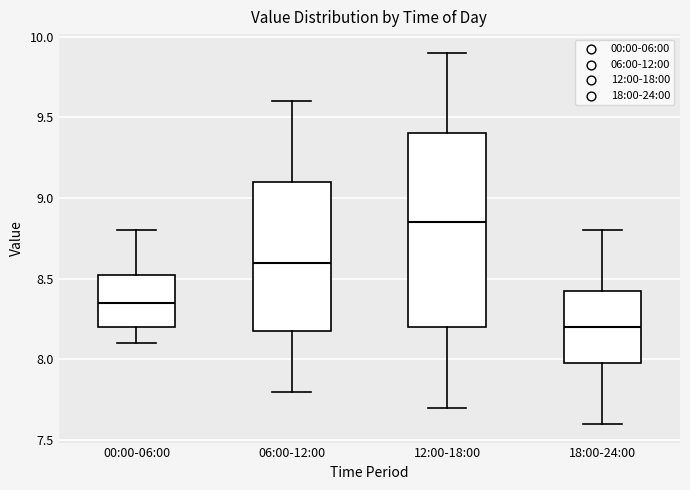

Where does the lower whisker of the box for 06:00-12:00 end on the y-axis? The values are not printed on the chart, so give them approximately, as read against the axis.

7.80